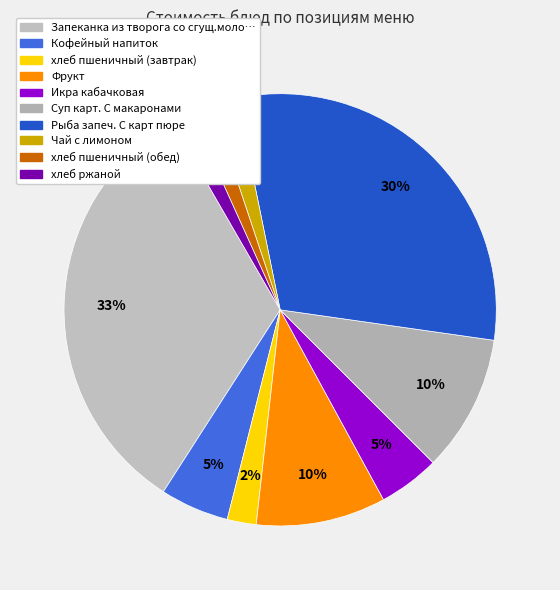

Does any single category account for the majority?

No